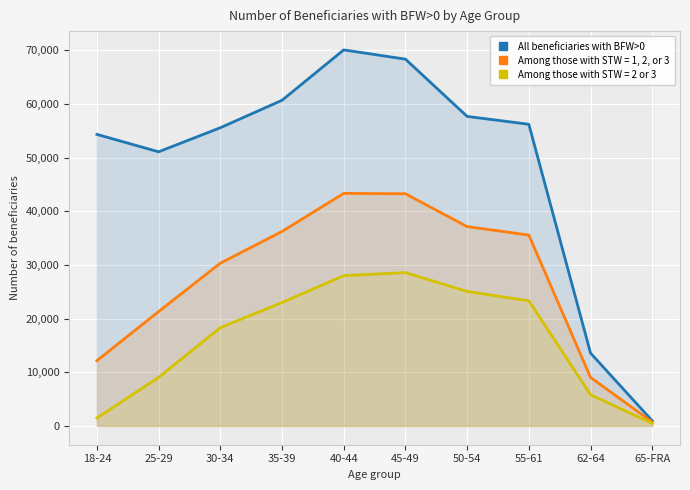

Is it true that the value at 35-39 is 60688?

True